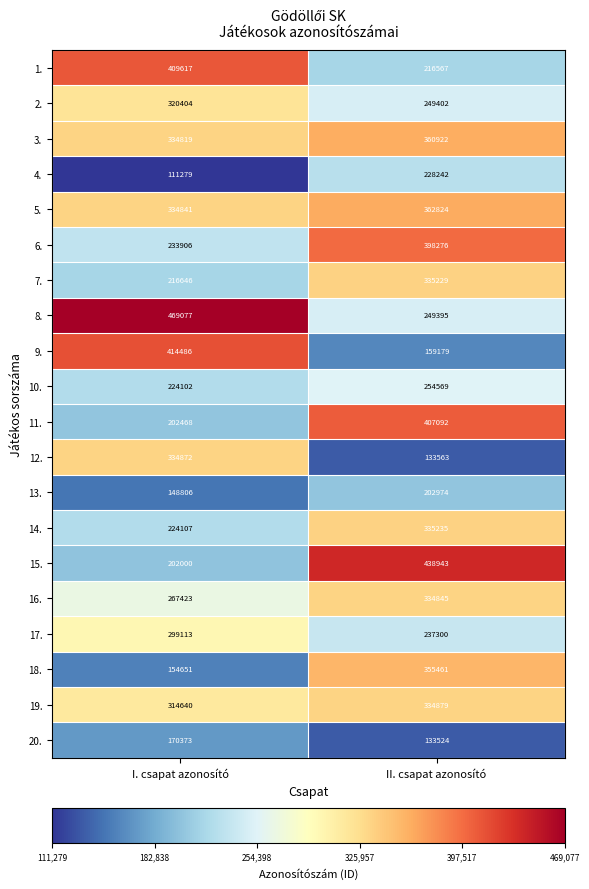

What value does the 4. series have at II. csapat azonosító, to the nearest 10?

228240